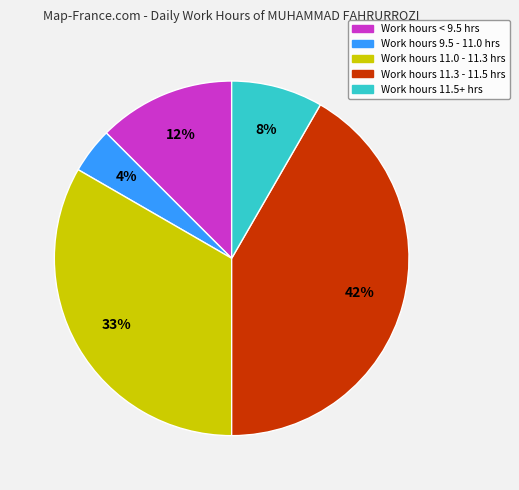

Is there any slice that represents more than half of the pie?

No